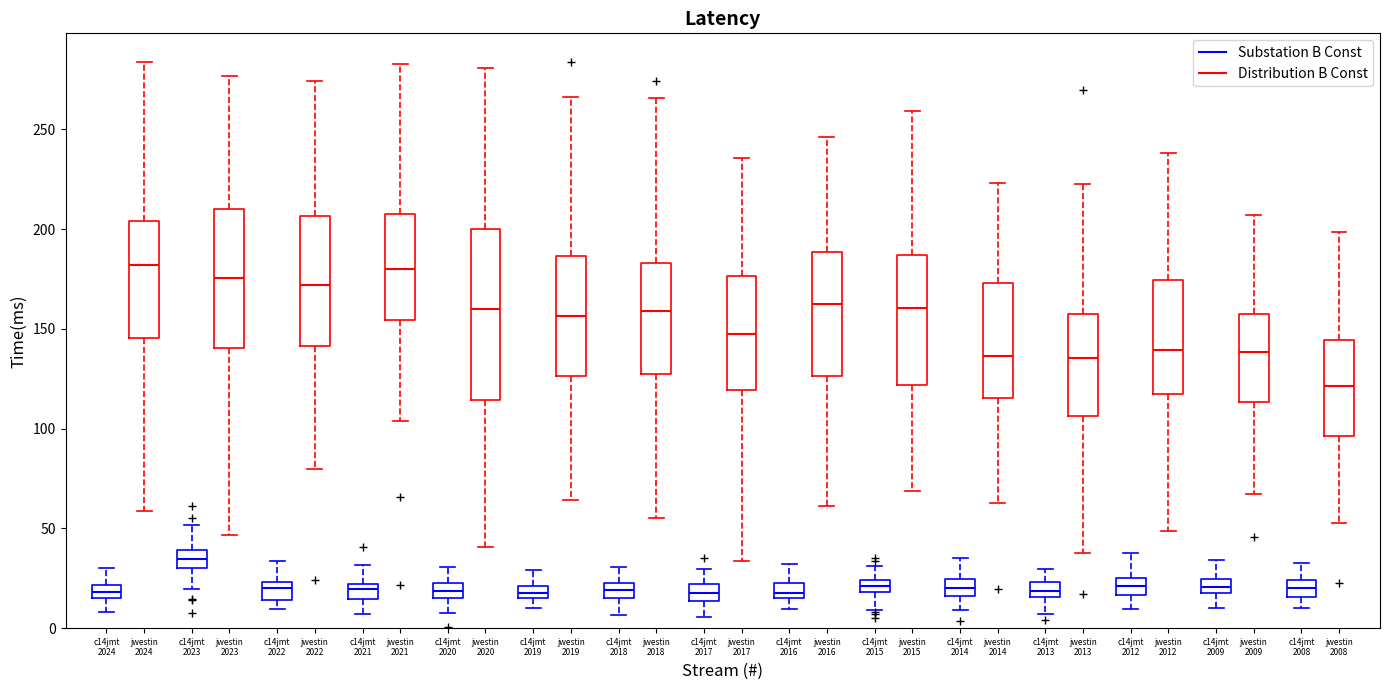

Where does the lower whisker of the box for c14jmt 2013 (Substation B Const) end on the y-axis? The values are not printed on the chart, so give them approximately, as read against the axis.

5